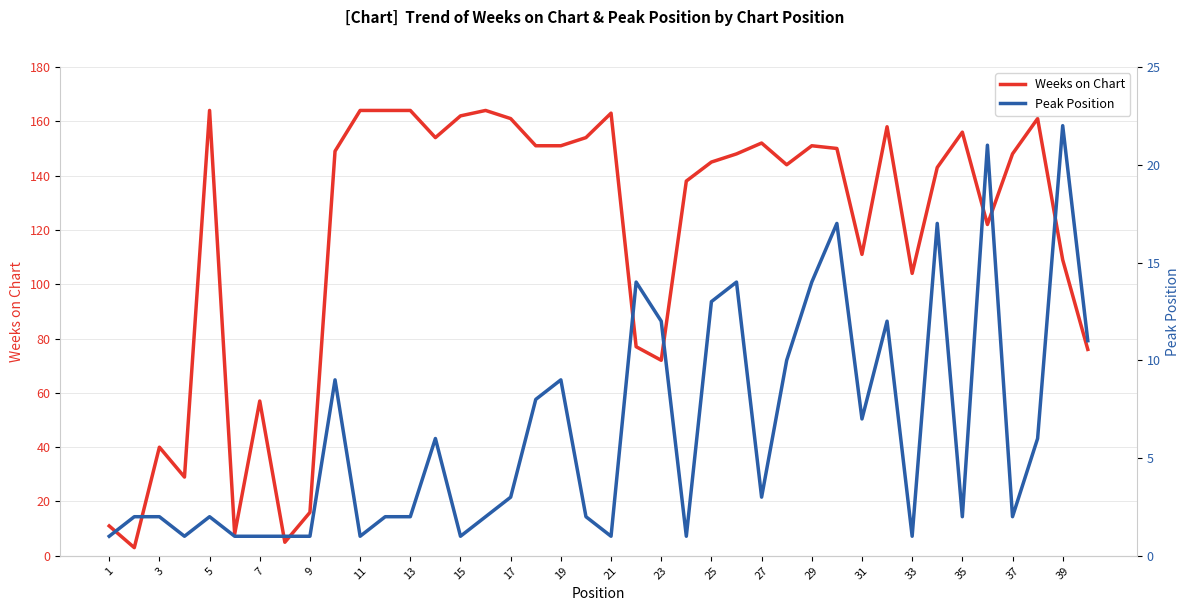

The Weeks on Chart series shows 48 at 27. True or false?

False